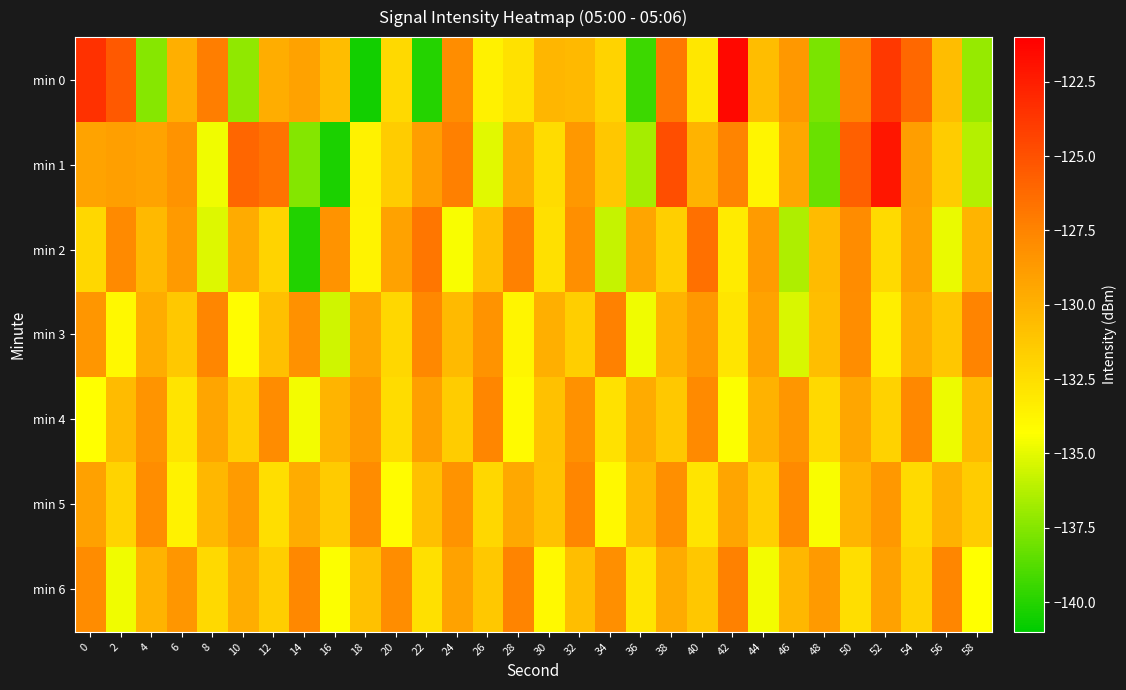

What is the maximum value shown in the chart?

-121.5